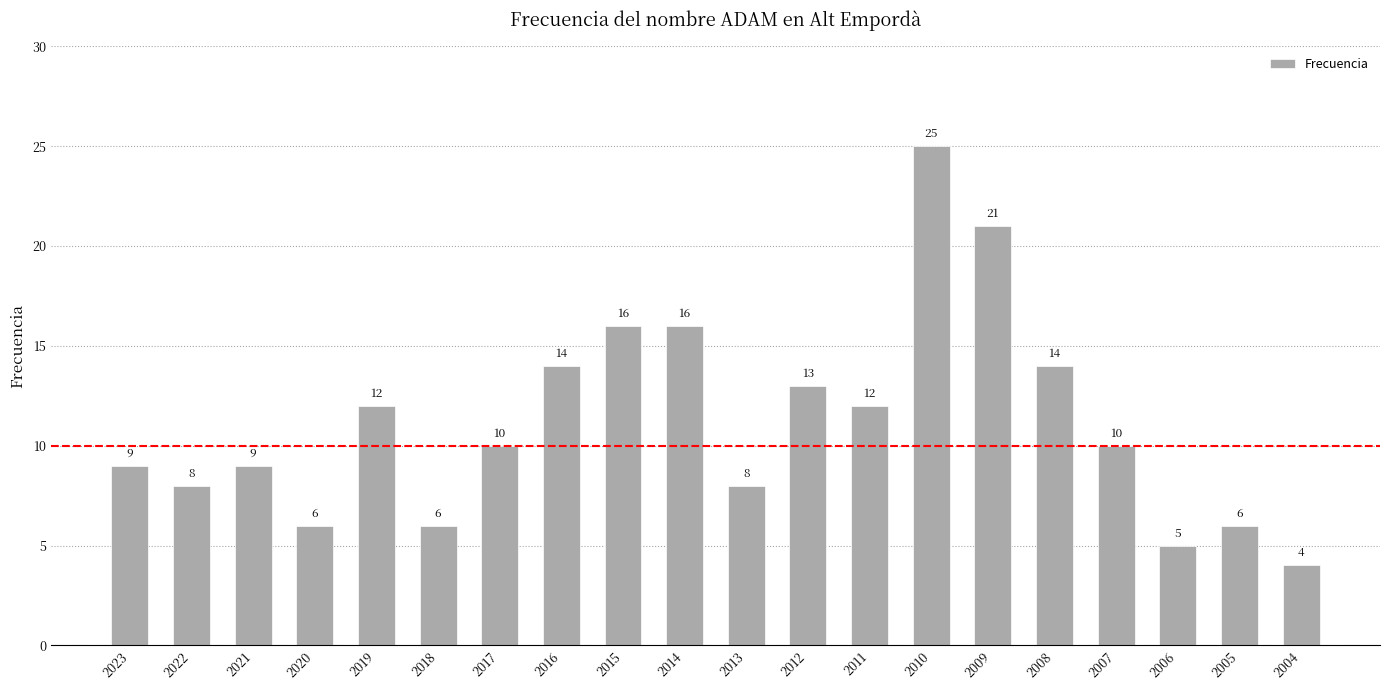

True or false: the data shows 13 at 2012.

True